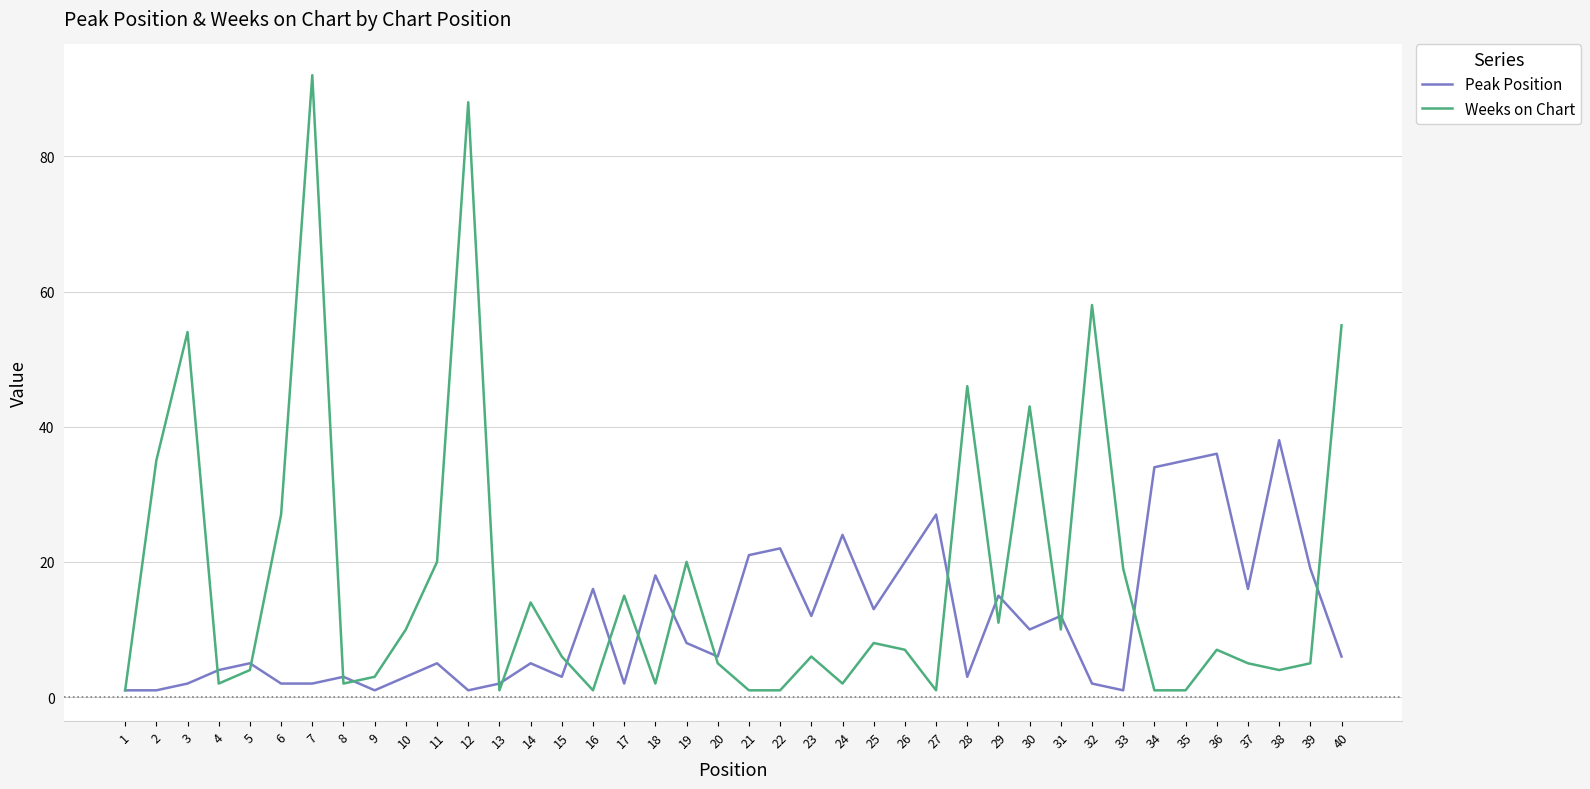

Reading left to right, list all the values displayed in this chart.

Peak Position: 1=1	2=1	3=2	4=4	5=5	6=2	7=2	8=3	9=1	10=3	11=5	12=1	13=2	14=5	15=3	16=16	17=2	18=18	19=8	20=6	21=21	22=22	23=12	24=24	25=13	26=20	27=27	28=3	29=15	30=10	31=12	32=2	33=1	34=34	35=35	36=36	37=16	38=38	39=19	40=6
Weeks on Chart: 1=1	2=35	3=54	4=2	5=4	6=27	7=92	8=2	9=3	10=10	11=20	12=88	13=1	14=14	15=6	16=1	17=15	18=2	19=20	20=5	21=1	22=1	23=6	24=2	25=8	26=7	27=1	28=46	29=11	30=43	31=10	32=58	33=19	34=1	35=1	36=7	37=5	38=4	39=5	40=55